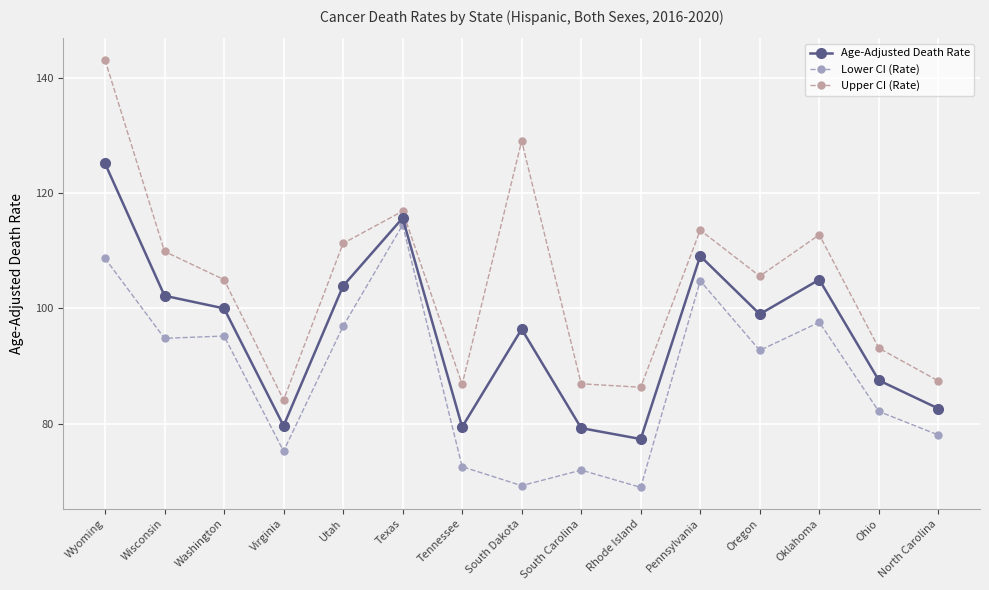

In Age-Adjusted Death Rate, how many points are higher than both neighbors (excluding endpoints)?

4